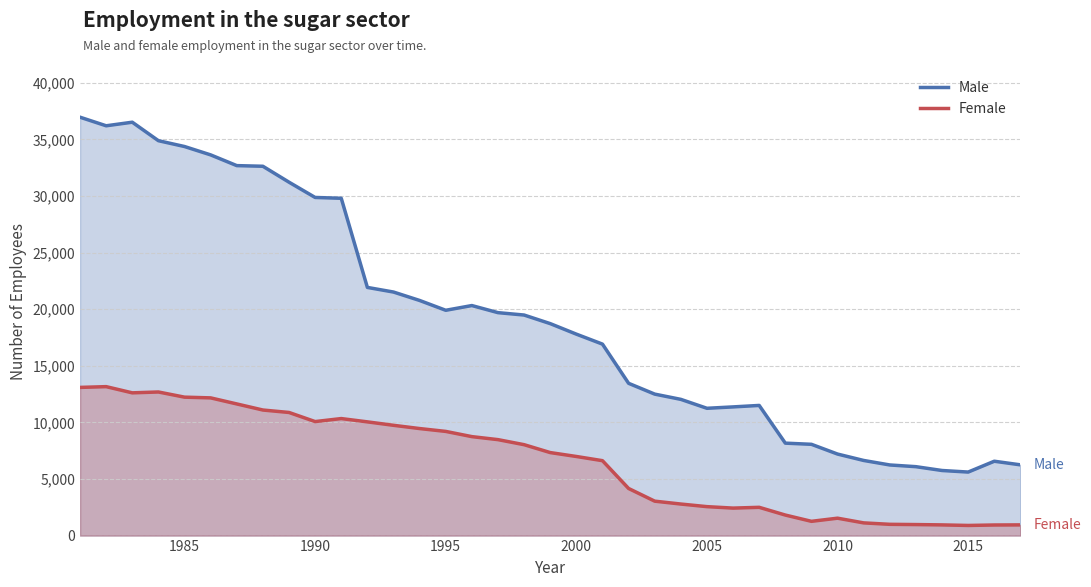

Rank the series by their average value, from lowest to highest.

Female, Male